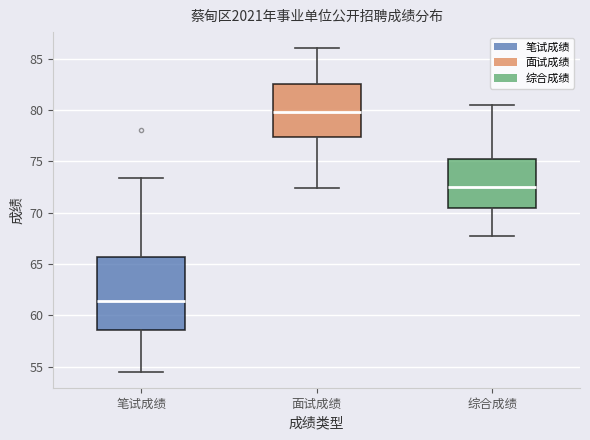

Which box is the tallest, from its lower edge to its upper edge?

笔试成绩